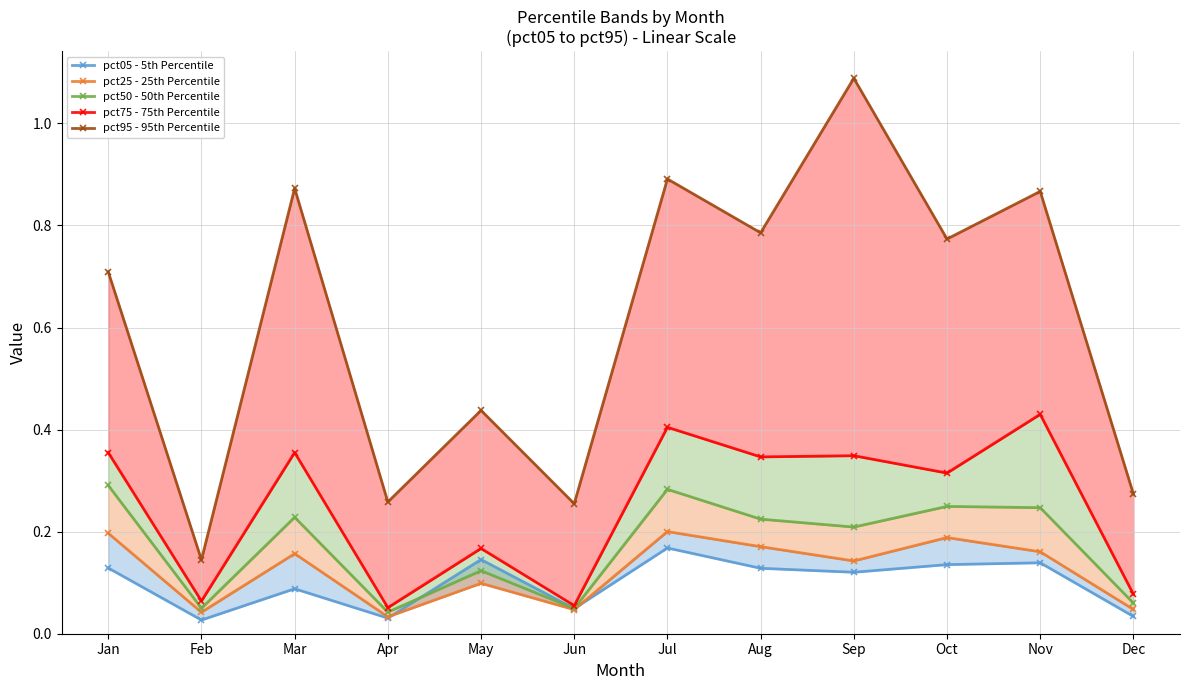

What is the value of the pct05 - 5th Percentile point at the 3rd from the left?

0.1